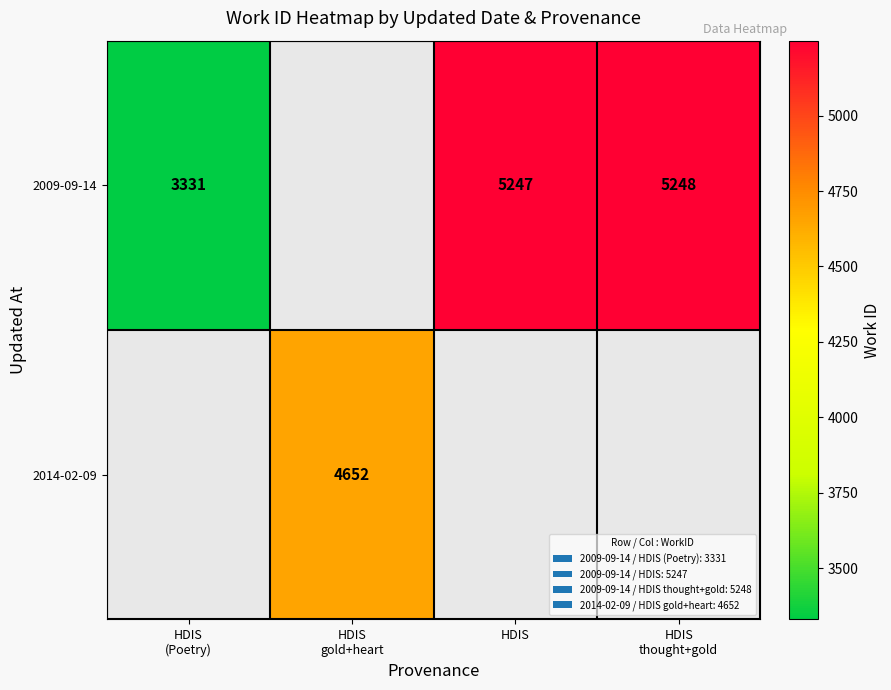

How many values in 2009-09-14 are above zero?

3